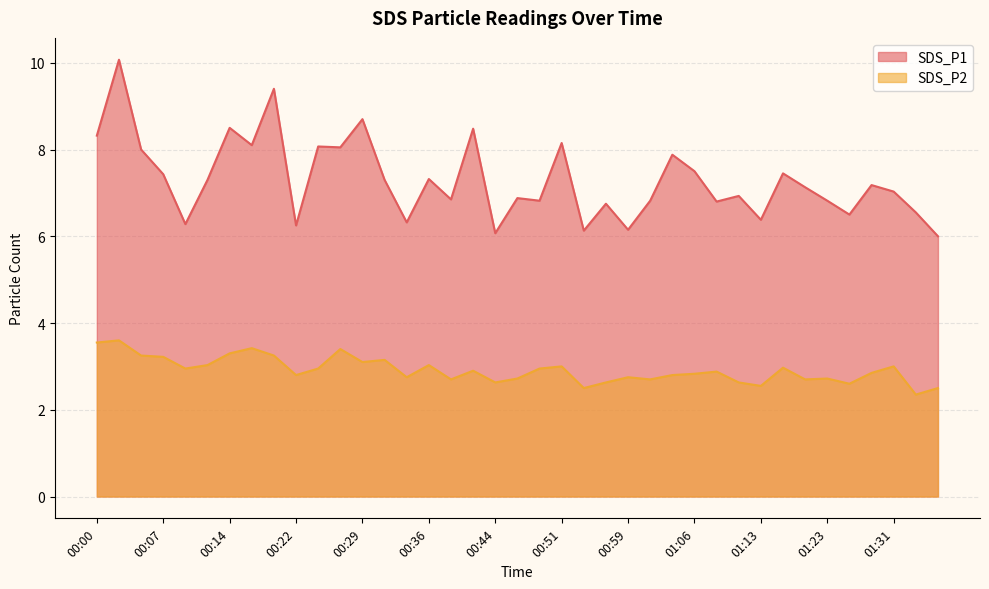

Which series has the largest range (max minus min)?

SDS_P1